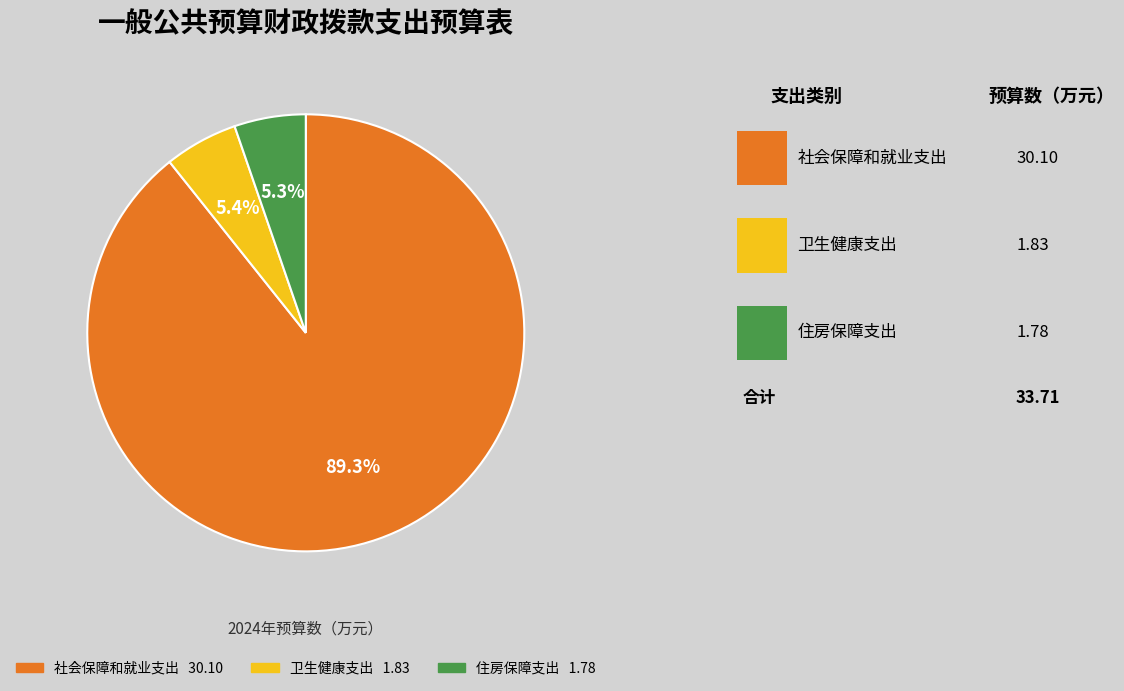

What percentage do 住房保障支出 and 卫生健康支出 together represent?

10.7%